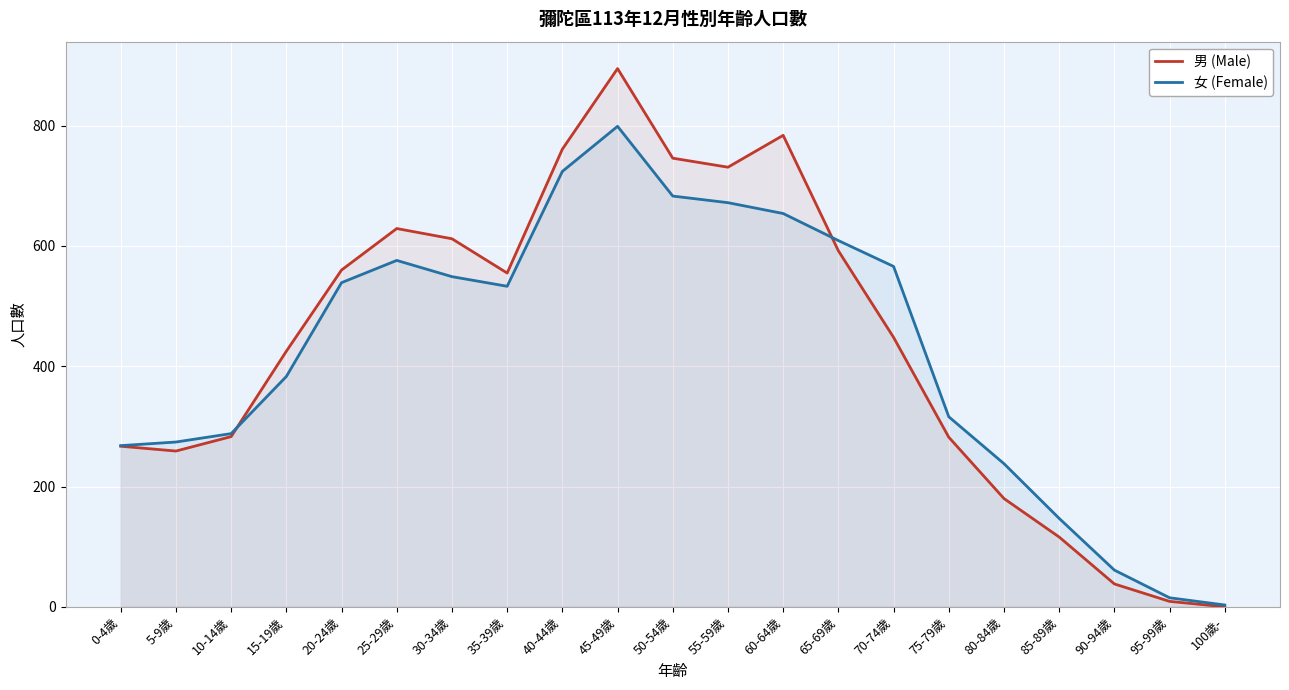

Which series changed the most between 30-34歲 and 95-99歲?

男 (Male)